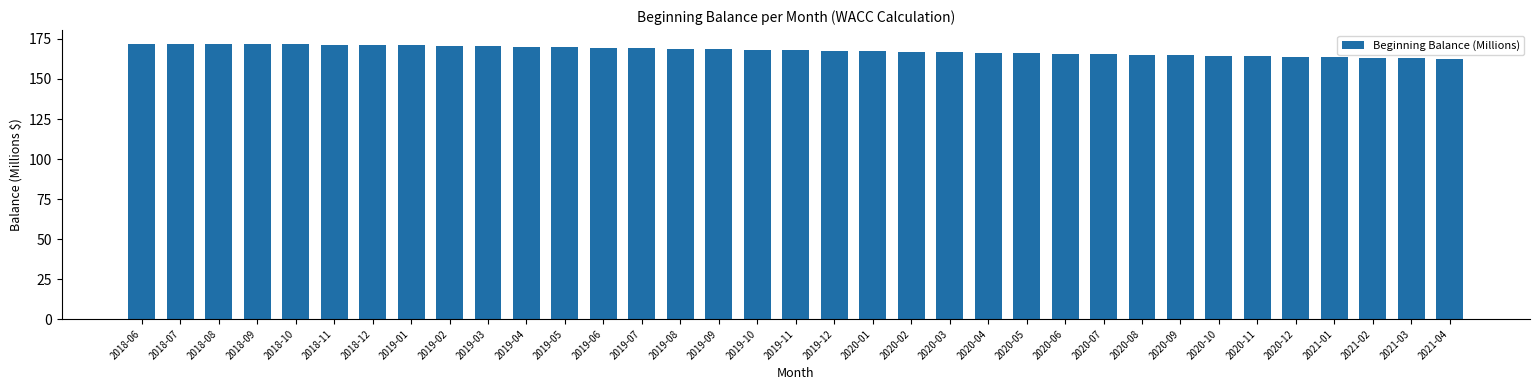

What is the difference between the maximum and second lowest values?

9.1